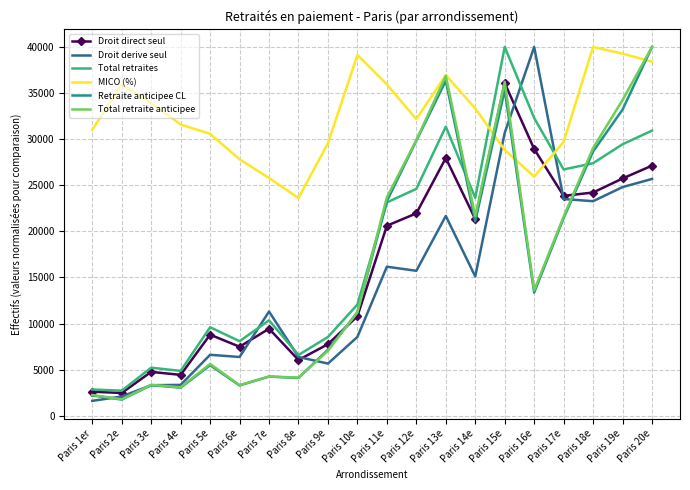

Between Paris 1er and Paris 3e, which series saw the biggest shift?

MICO (%)